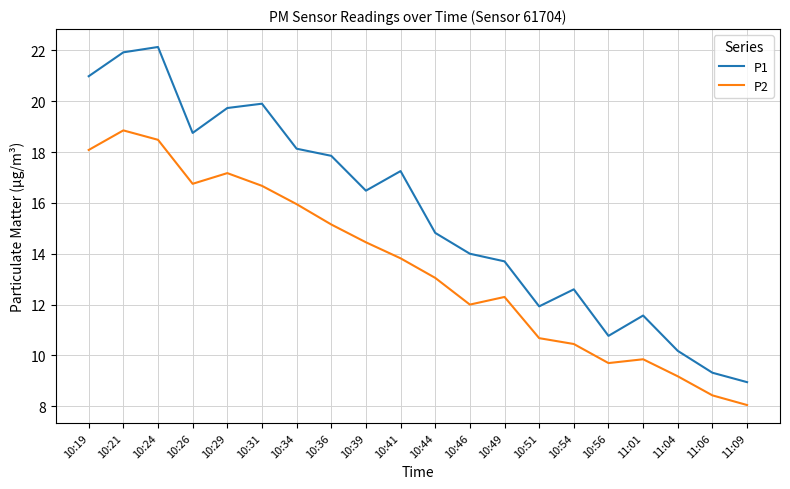

What are all the series names shown in the legend?

P1, P2